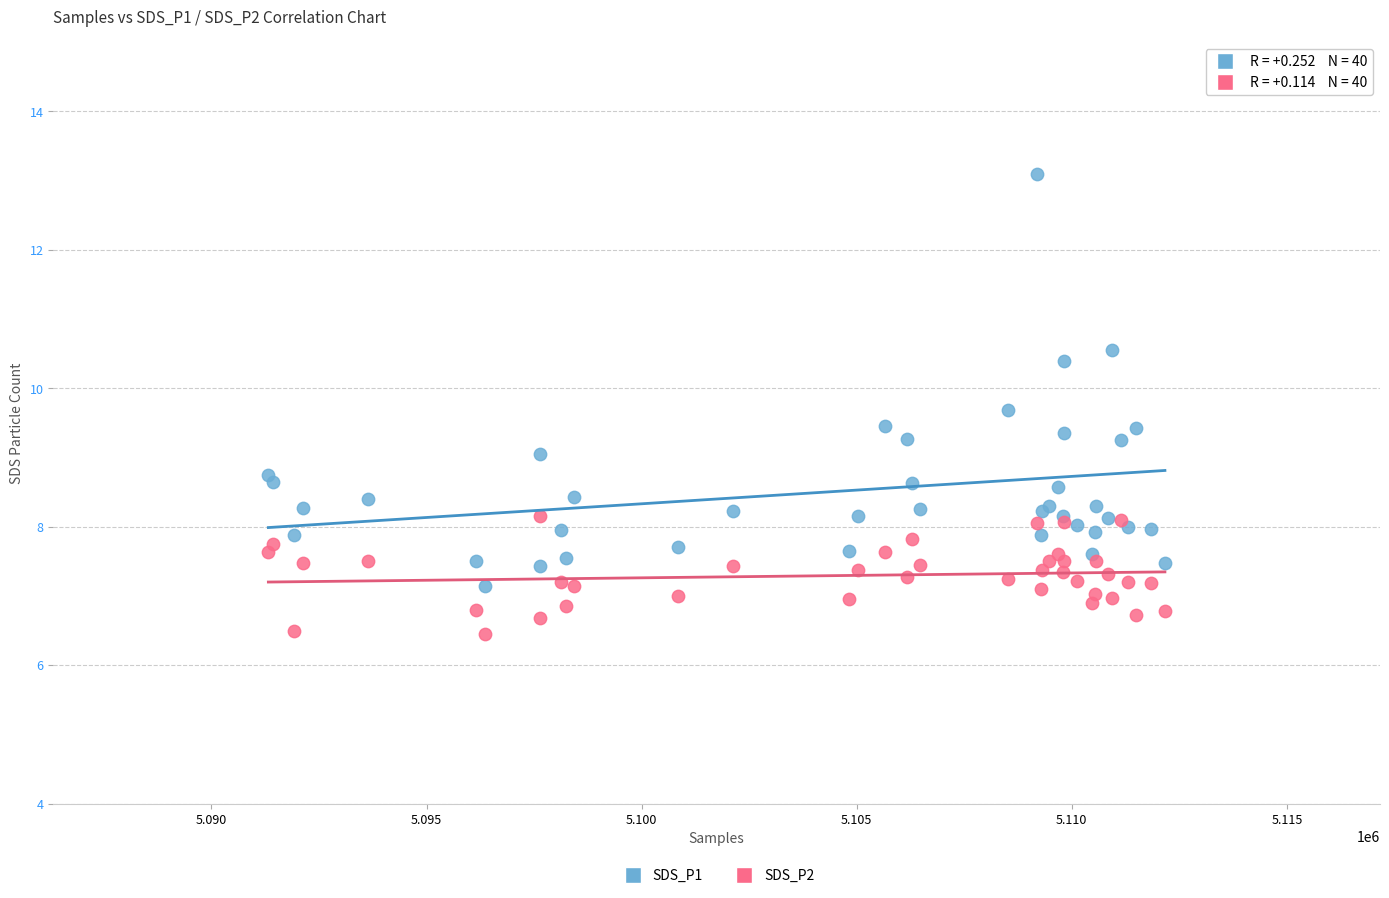

Which series reaches the minimum Y coordinate?

SDS_P2